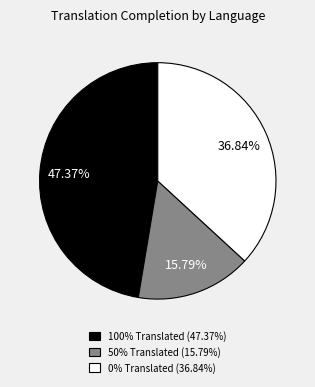

Do 100% Translated (47.37%) and 50% Translated (15.79%) together represent more than half of the pie?

Yes